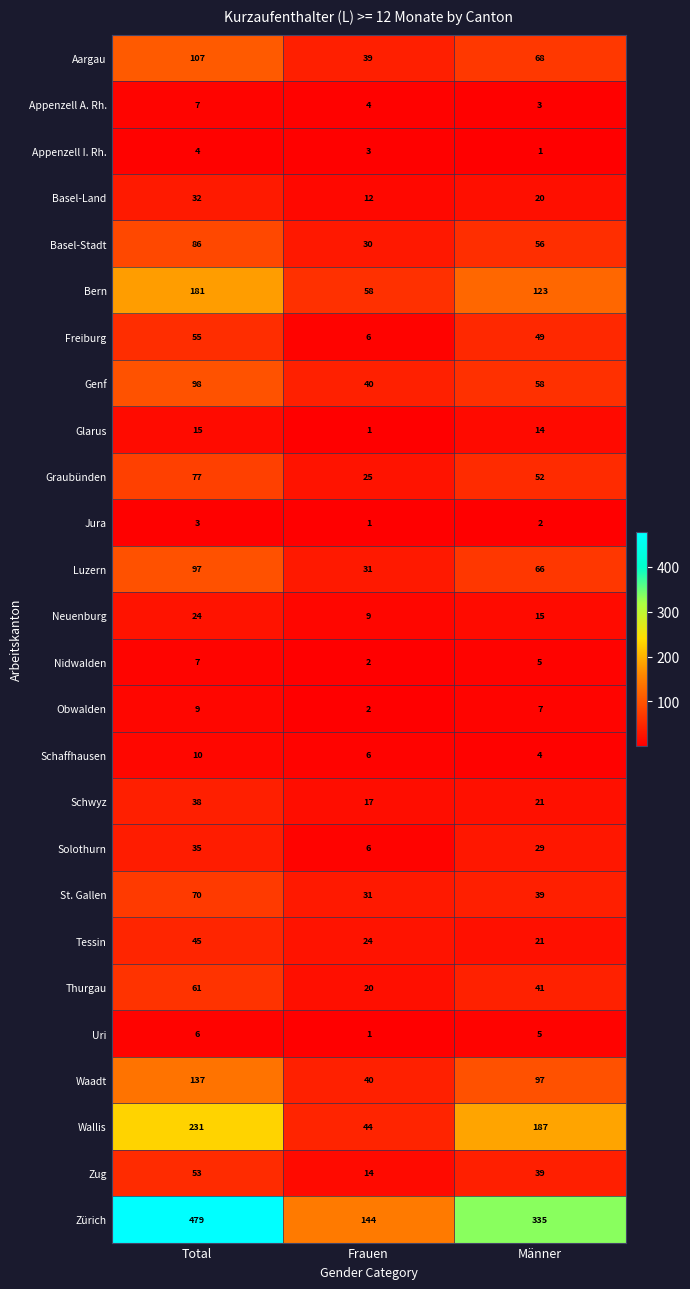

At which label does Appenzell A. Rh. reach its peak?

Total